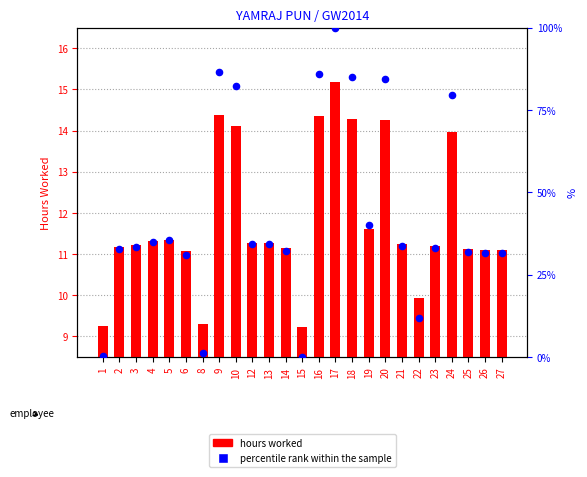

At how many categories does at least one series exceed 3?

25